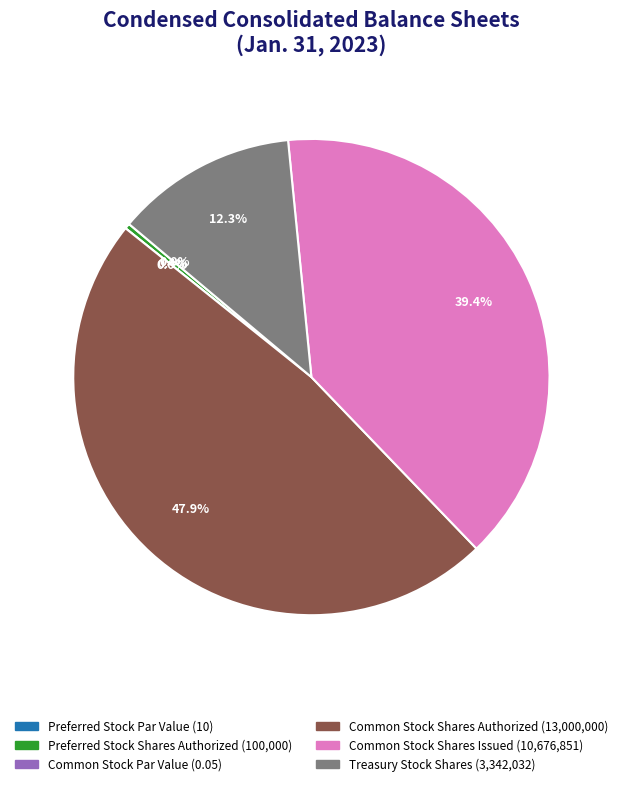

To the nearest percent, what is the difference between the Common Stock Shares Authorized and Preferred Stock Shares Authorized slice percentages?

48%